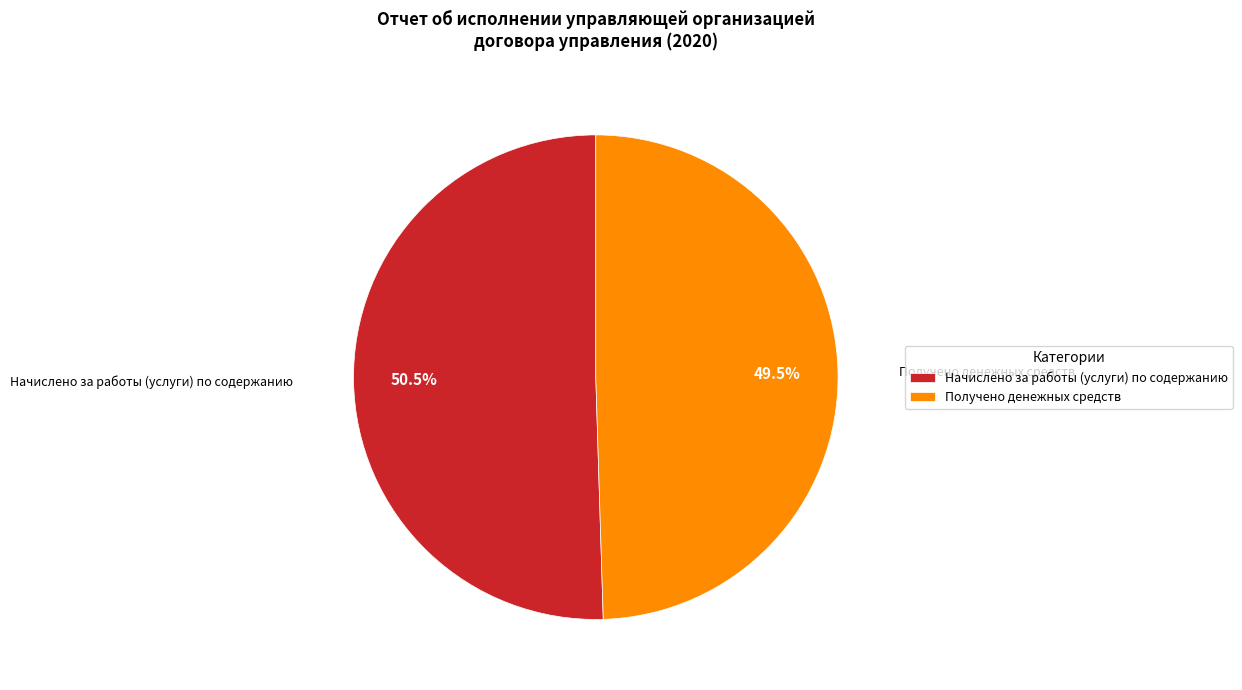

Is there a majority slice in this chart?

Yes